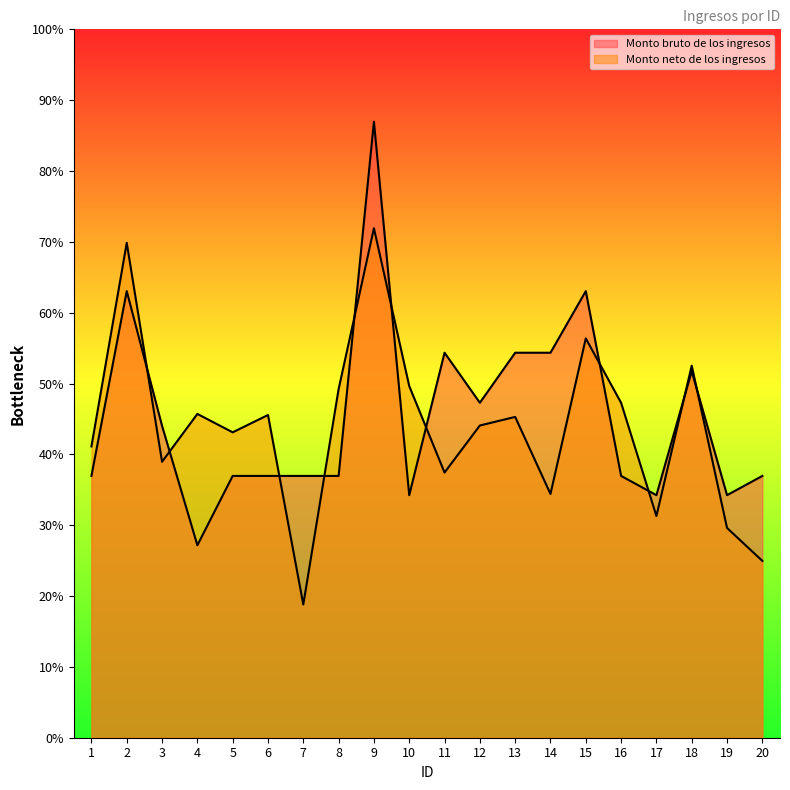

What is the difference between the highest and lowest values at 19?

752.1